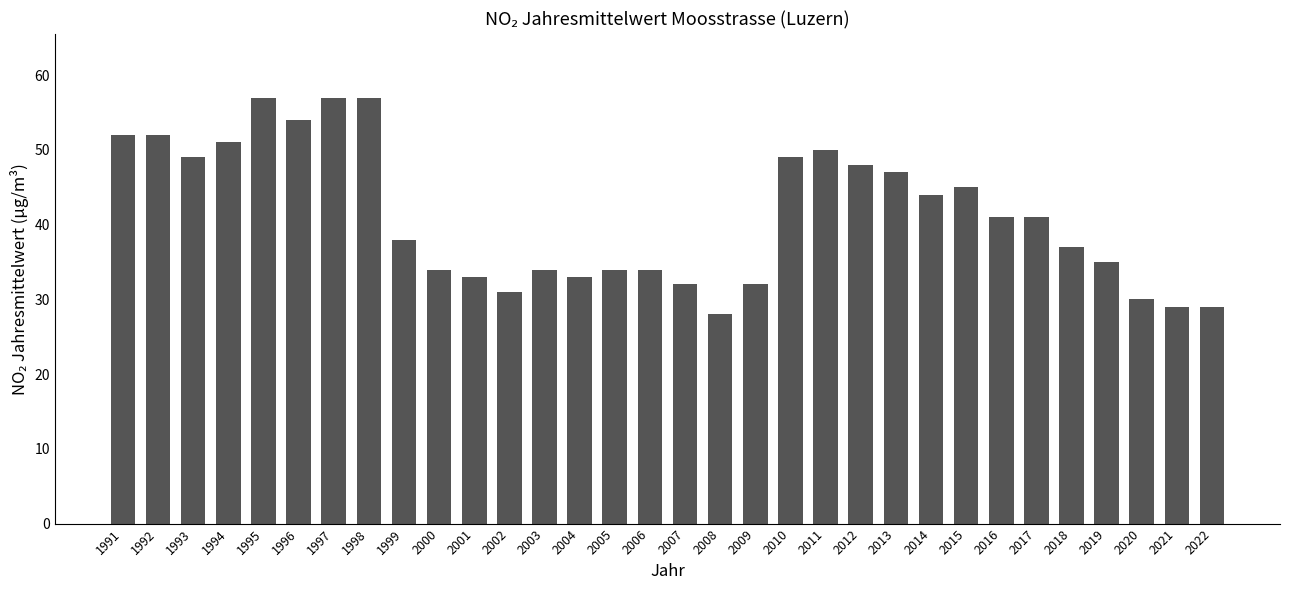

What is the minimum value shown in the chart?

28